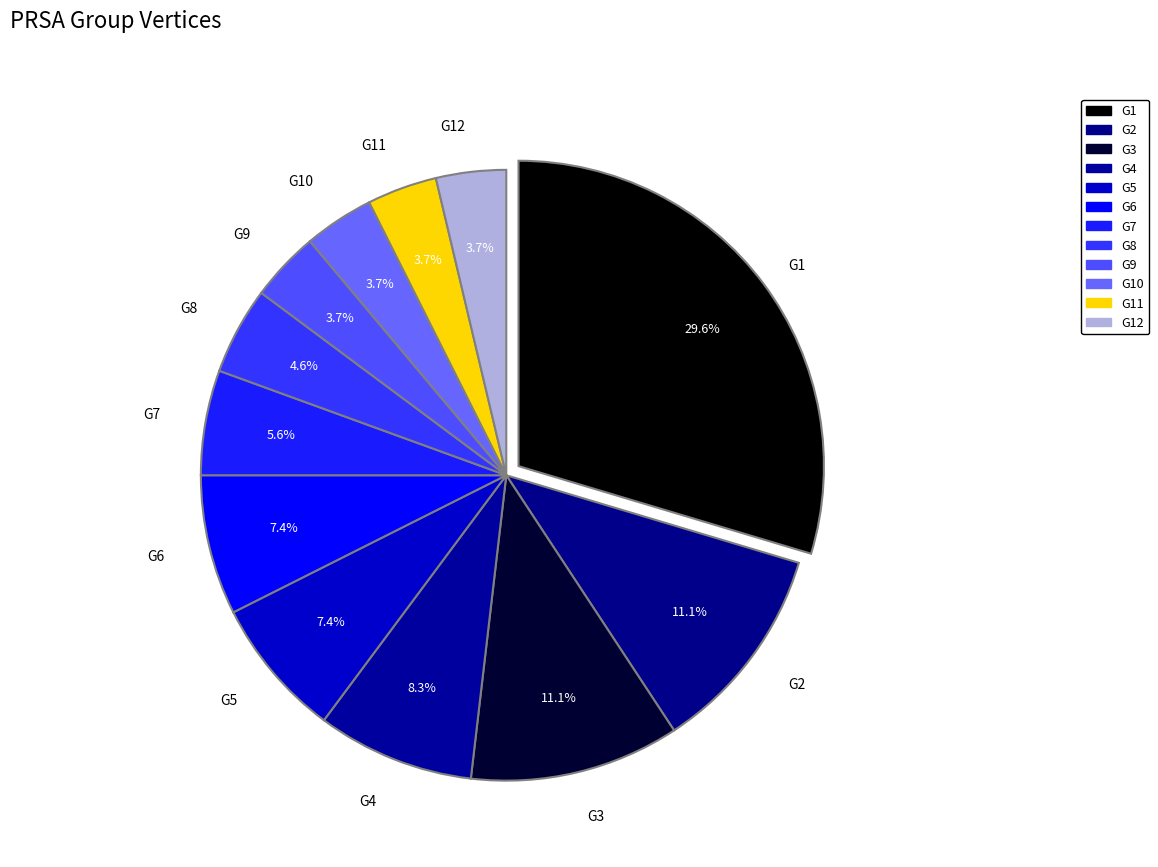

To the nearest percent, what is the difference between the G4 and G3 slice percentages?

3%